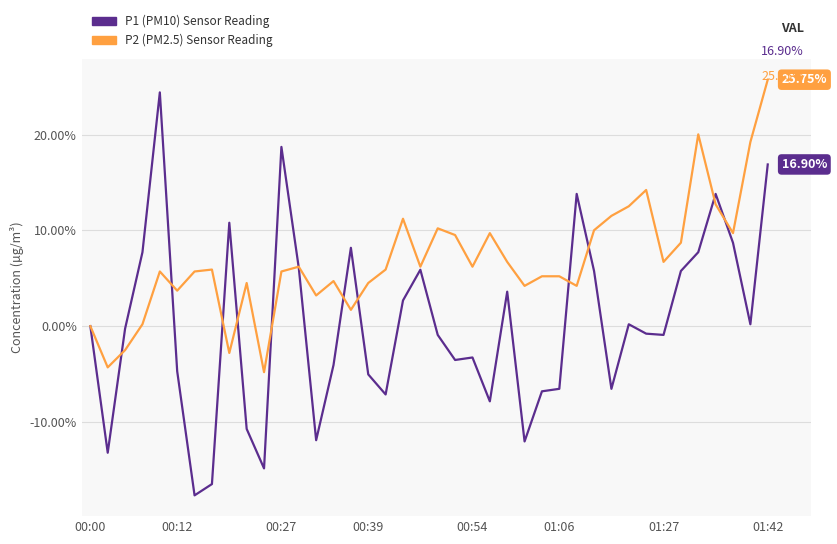

Does the chart display data point markers on the line(s)?

No